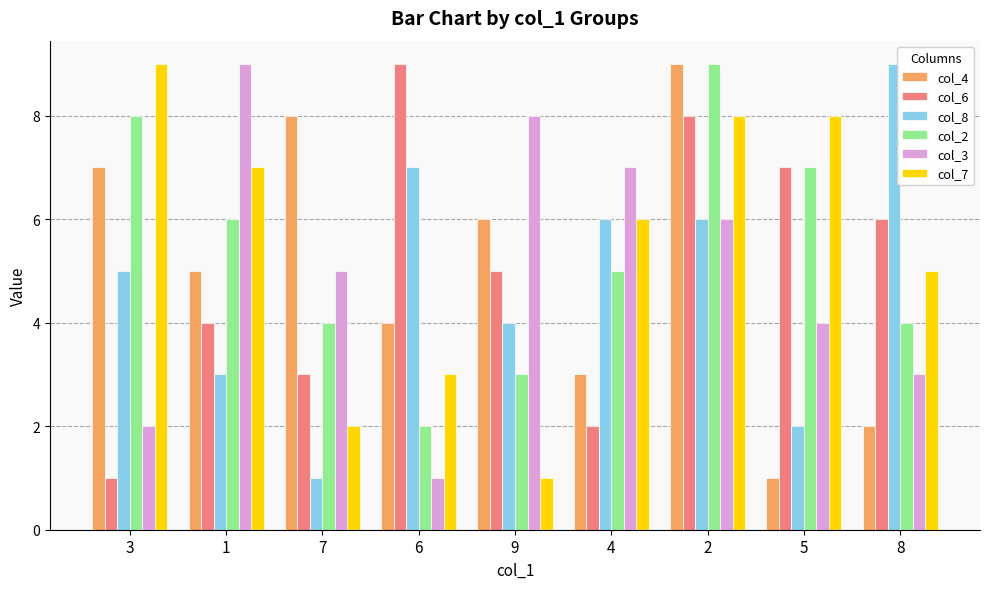

What is the value of the col_4 bar at the 1st from the left?

7